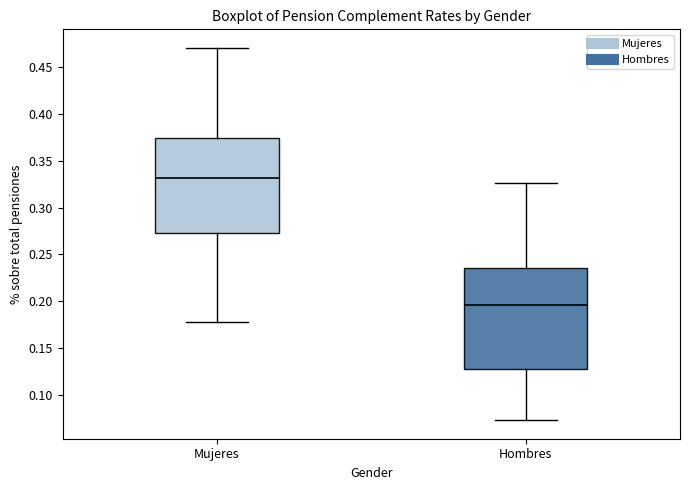

Comparing the boxes themselves (not the whiskers), which one is the tallest?

Hombres